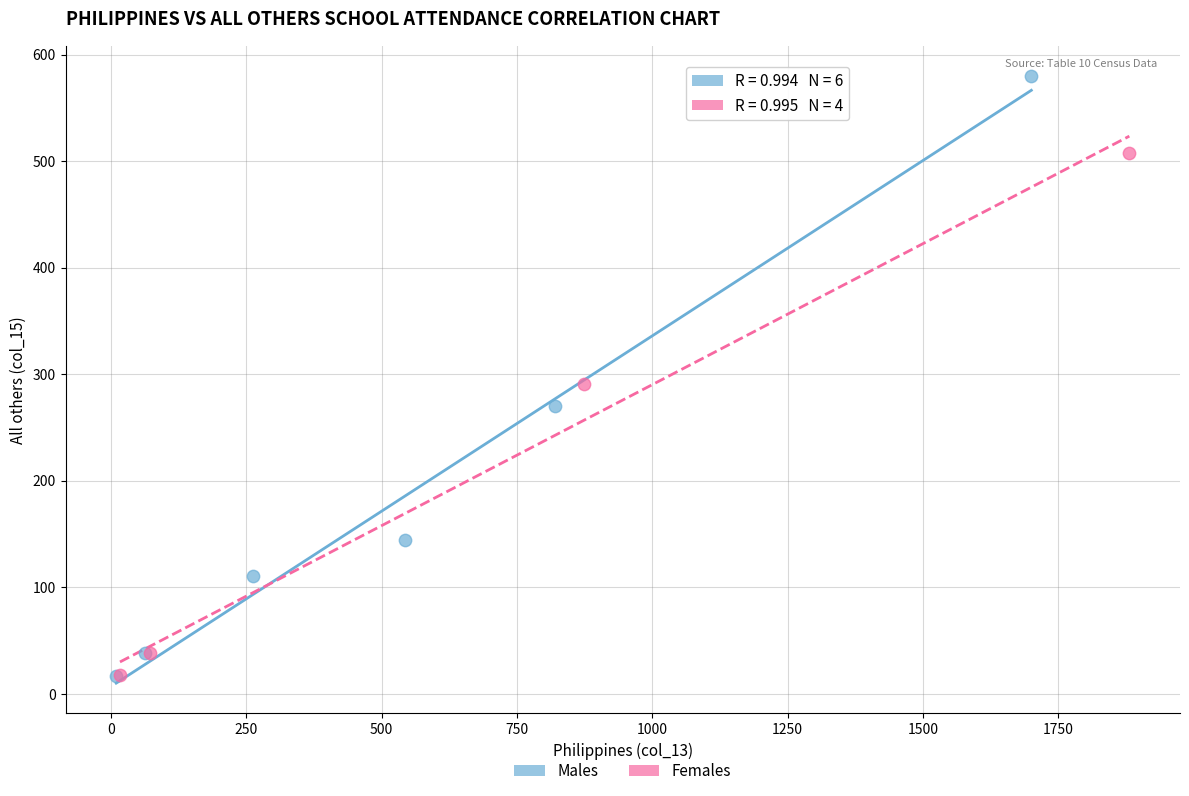

Which series has the largest Y range (max minus min)?

Males